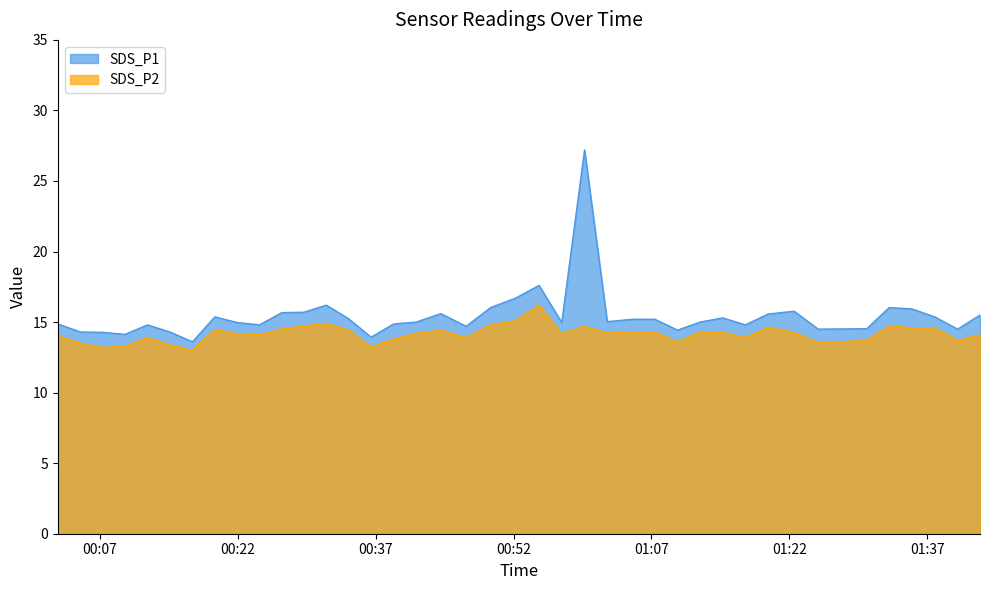

Rank the series by their maximum value, from lowest to highest.

SDS_P2, SDS_P1